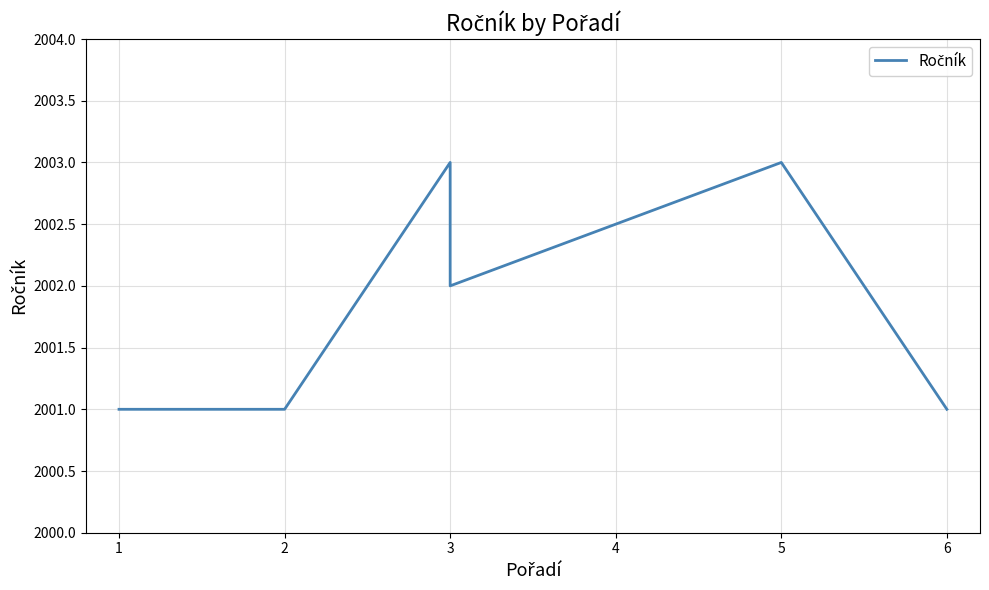

What is the ratio of the value at 3 to the value at 5?

1.0